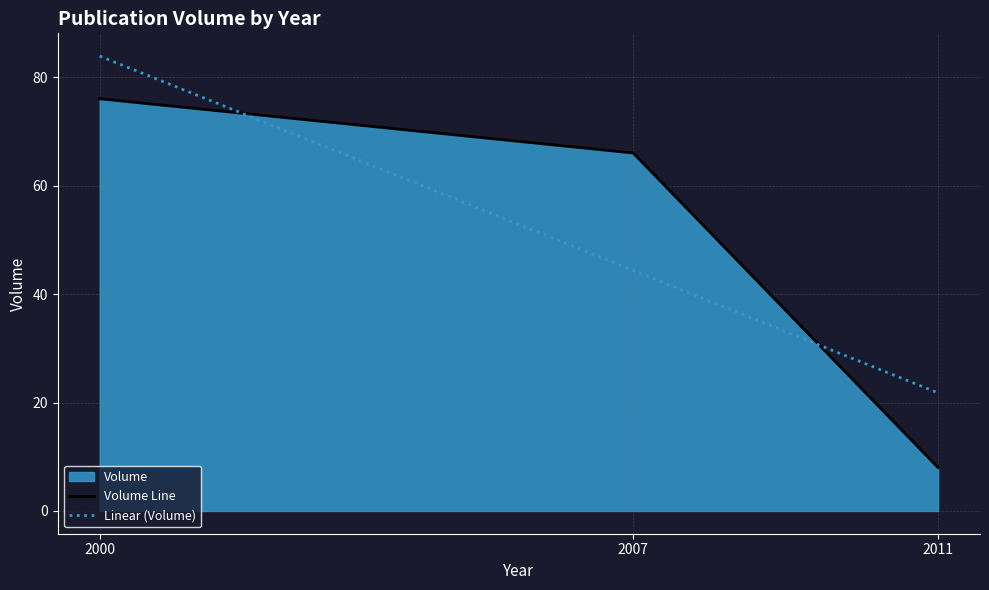

The value of Volume Line at 2011 is 12. True or false?

False